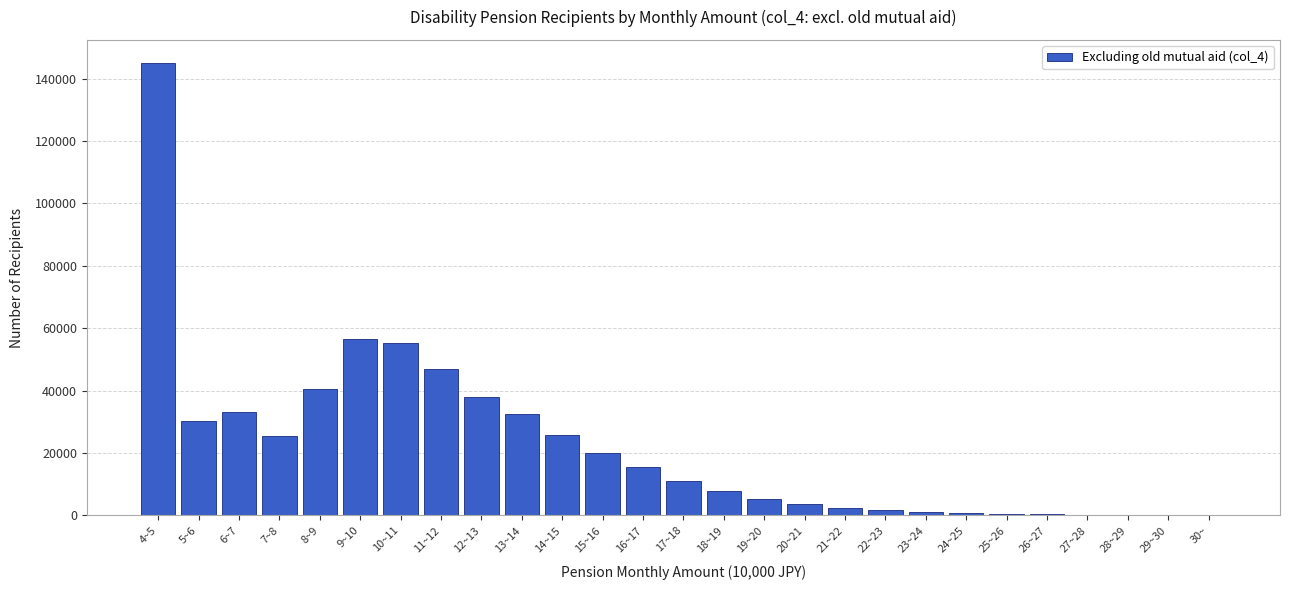

Which category has the highest value across all series?

4~5